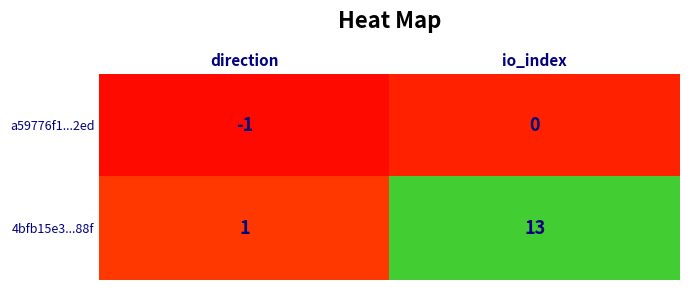

Which series has the largest total across all categories?

4bfb15e3...88f